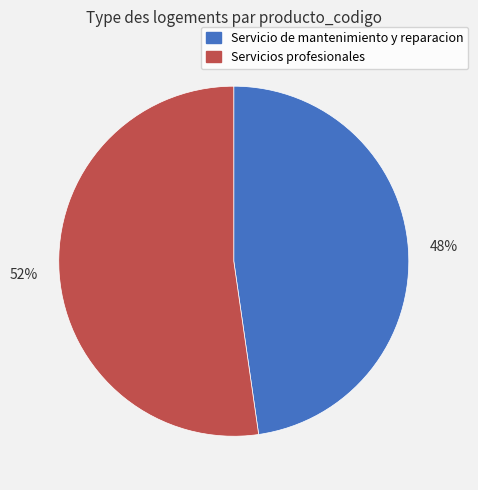

Which category accounts for the majority?

52%